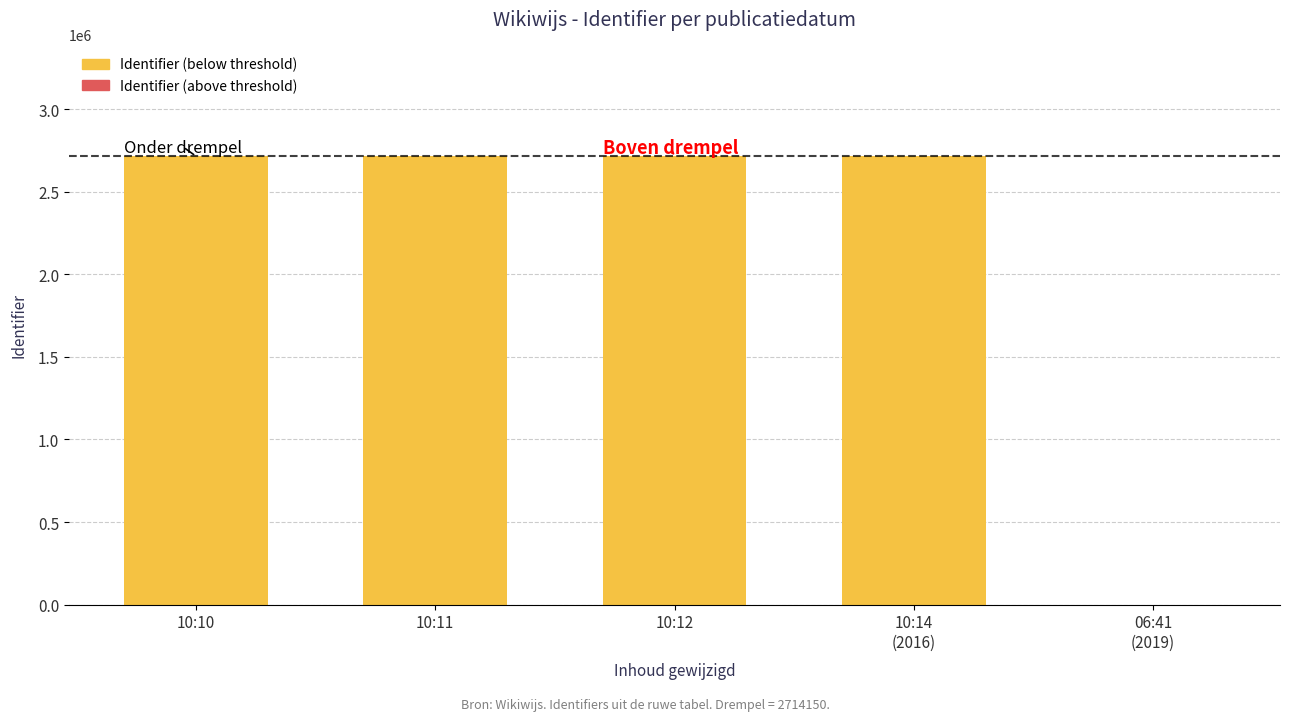

Rank the categories by value from lowest to highest.

2019-10-03 06:41:26, 2016-11-29 10:11:07, 2016-11-29 10:10:56, 2016-11-29 10:12:58, 2016-11-29 10:14:16